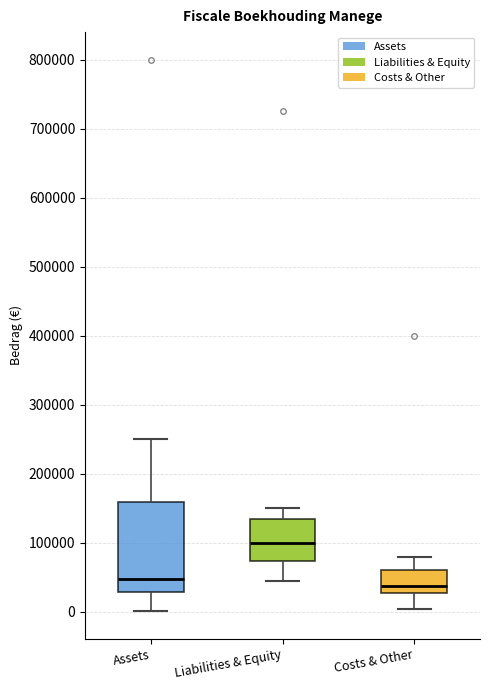

Comparing the boxes themselves (not the whiskers), which one is the tallest?

Assets